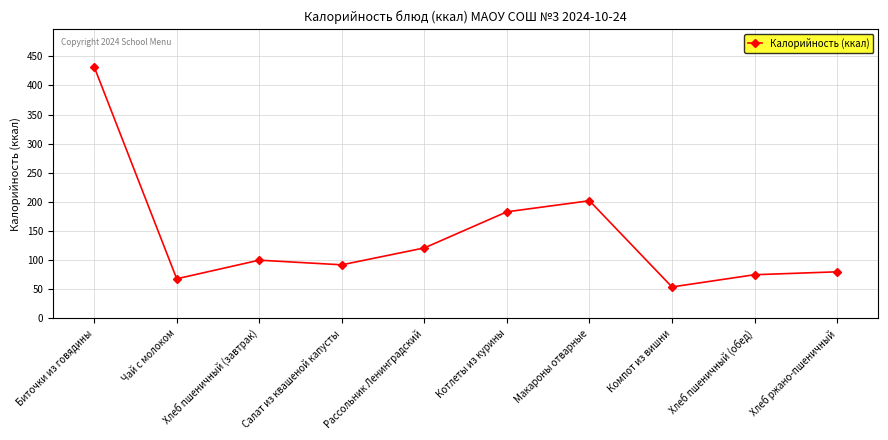

How many lines are shown in the chart?

1